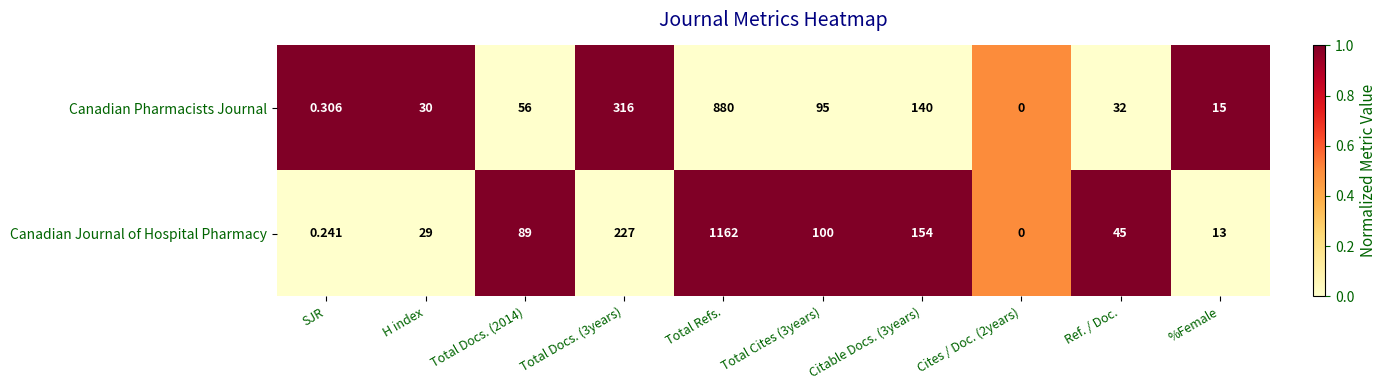

Which series has the largest total across all categories?

Canadian Journal of Hospital Pharmacy